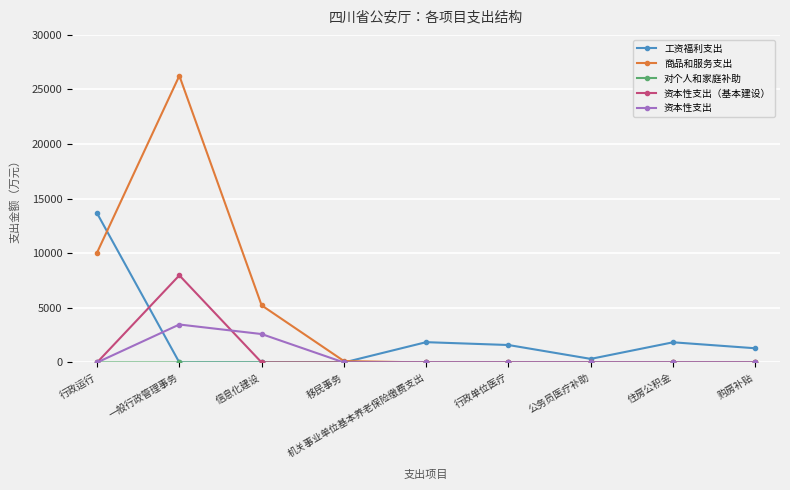

What is the label of the 2nd point from the right?

住房公积金